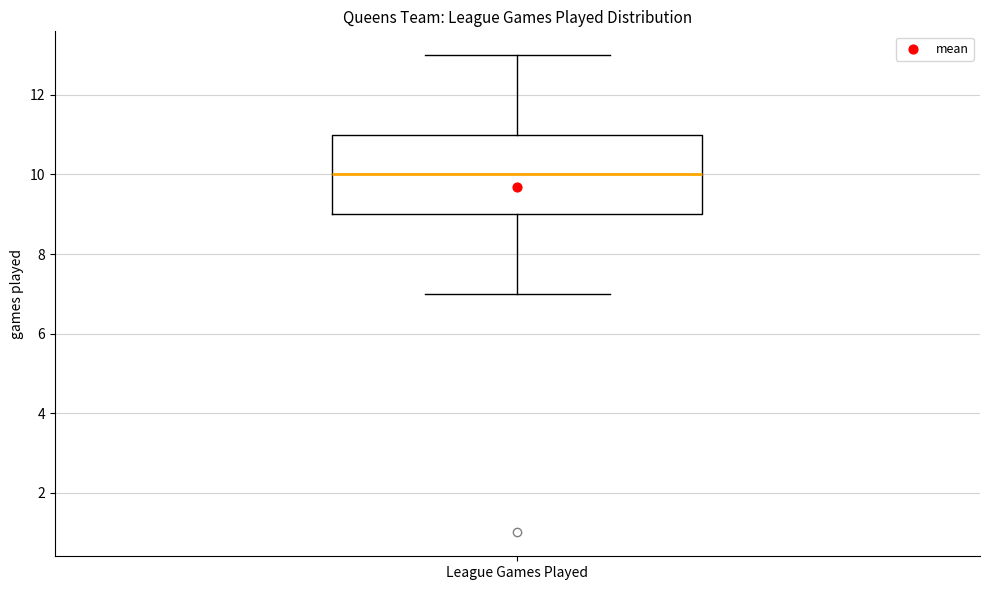

Transcribe this box plot: give where the median line is, the range the box spans, and where the two whiskers end, as read against the y-axis. The values are not printed on the chart, so give them approximately, as read against the axis.

median 10, box 9 to 11, whiskers 7 to 13